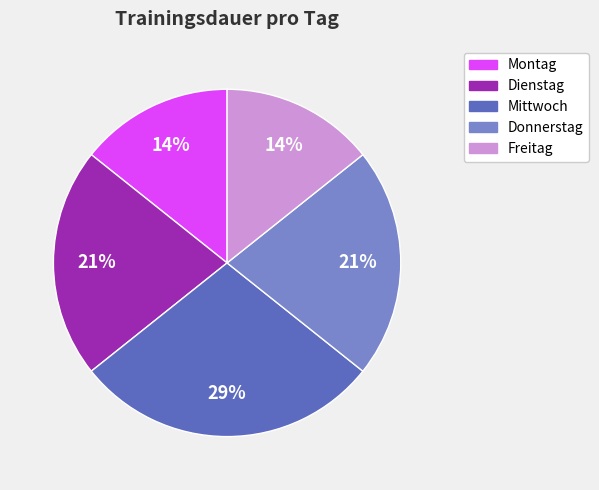

To the nearest percent, what percentage of the pie is Mittwoch?

29%